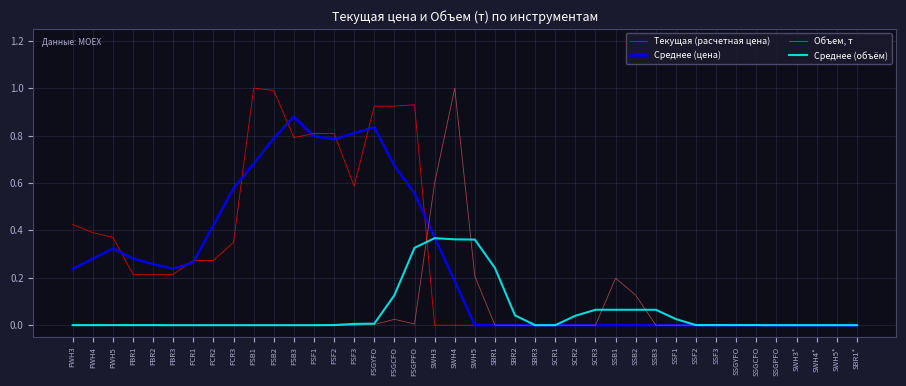

Is it true that Среднее (объём) equals -0.2 at FCR3?

False